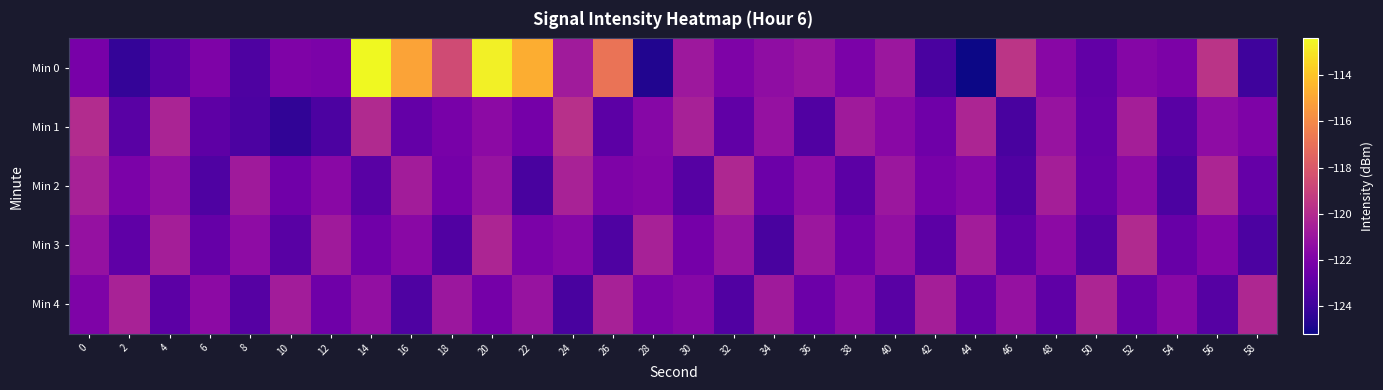

Reading left to right, what are all the values shown in this chart?

Min 0: 0=-122.2	2=-124.3	4=-123.2	6=-122.0	8=-123.5	10=-121.9	12=-122.1	14=-112.4	16=-115.1	18=-118.6	20=-112.7	22=-114.7	24=-120.7	26=-116.9	28=-124.8	30=-120.9	32=-122.0	34=-121.4	36=-121.0	38=-122.1	40=-120.9	42=-123.6	44=-125.2	46=-119.6	48=-121.6	50=-122.9	52=-121.7	54=-122.0	56=-119.6	58=-124.0
Min 1: 0=-120.0	2=-123.2	4=-120.3	6=-123.0	8=-123.6	10=-124.4	12=-123.6	14=-120.1	16=-122.8	18=-122.2	20=-121.5	22=-122.3	24=-119.8	26=-123.1	28=-121.7	30=-120.5	32=-122.9	34=-121.2	36=-123.4	38=-120.8	40=-121.6	42=-122.5	44=-120.3	46=-123.7	48=-121.1	50=-122.8	52=-120.6	54=-123.2	56=-121.4	58=-122.0
Min 2: 0=-120.5	2=-122.1	4=-121.3	6=-123.5	8=-120.8	10=-122.4	12=-121.6	14=-123.2	16=-120.7	18=-122.3	20=-121.1	22=-123.7	24=-120.4	26=-122.0	28=-121.8	30=-123.3	32=-120.2	34=-122.6	36=-121.4	38=-123.1	40=-120.9	42=-122.2	44=-121.7	46=-123.4	48=-120.6	50=-122.7	52=-121.5	54=-123.6	56=-120.3	58=-122.8
Min 3: 0=-121.2	2=-123.0	4=-120.6	6=-122.8	8=-121.4	10=-123.2	12=-120.8	14=-122.4	16=-121.6	18=-123.4	20=-120.3	22=-122.1	24=-121.7	26=-123.5	28=-120.5	30=-122.3	32=-121.1	34=-123.7	36=-120.9	38=-122.5	40=-121.3	42=-123.1	44=-120.7	46=-122.9	48=-121.5	50=-123.3	52=-120.1	54=-122.7	56=-121.8	58=-123.6
Min 4: 0=-122.0	2=-120.4	4=-123.1	6=-121.5	8=-123.3	10=-120.7	12=-122.5	14=-121.3	16=-123.5	18=-120.9	20=-122.3	22=-121.1	24=-123.7	26=-120.5	28=-122.1	30=-121.7	32=-123.4	34=-120.8	36=-122.6	38=-121.4	40=-123.2	42=-120.6	44=-122.8	46=-121.2	48=-123.0	50=-120.3	52=-122.7	54=-121.6	56=-123.3	58=-120.2